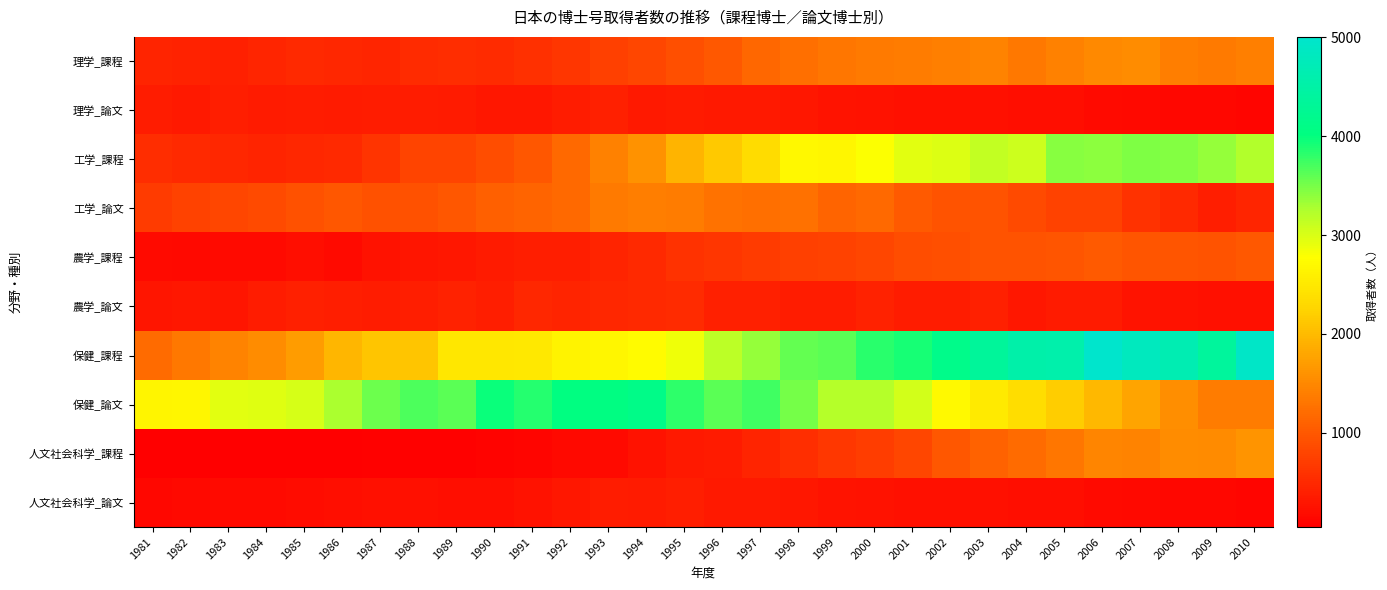

How many data points does each series have?

30